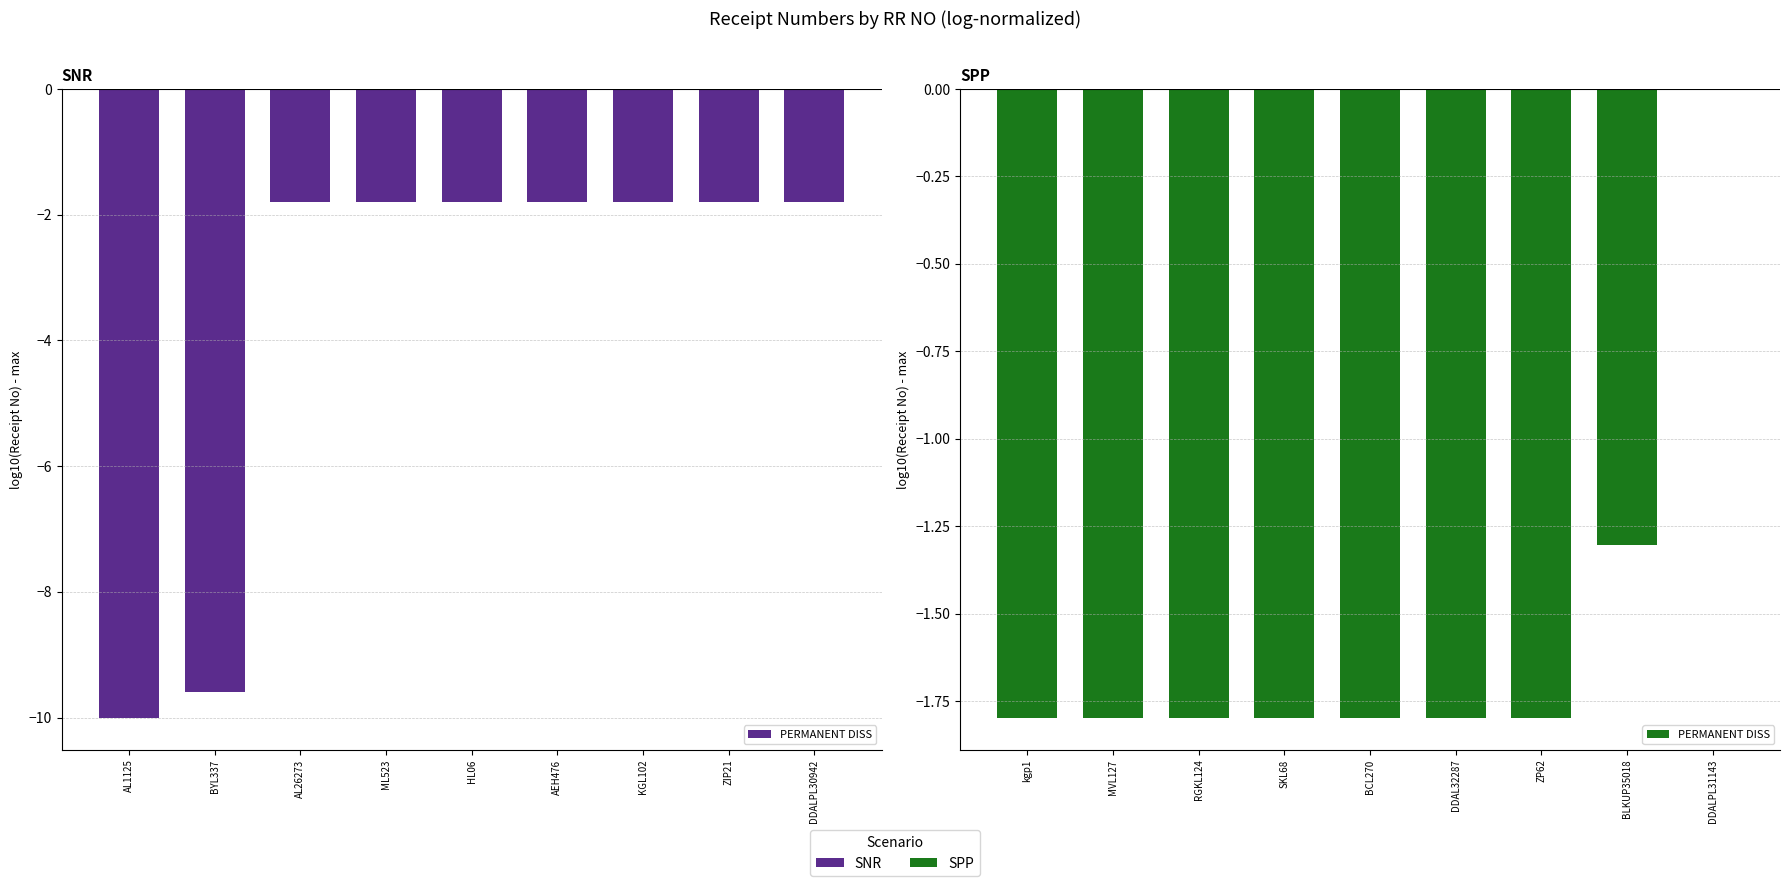

What is the difference between the maximum and second lowest values?

1.8